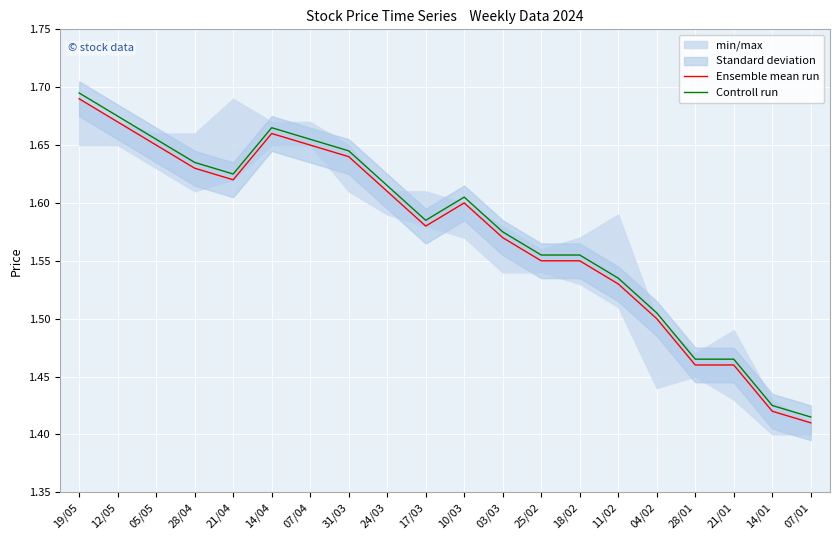

List the series in order of their overall mean, highest first.

Controll run, Ensemble mean run